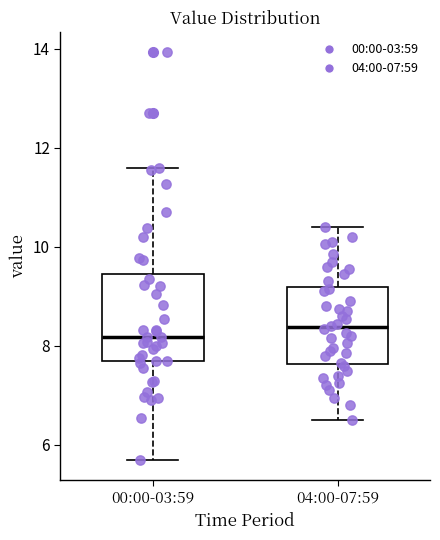

Comparing the boxes themselves (not the whiskers), which one is the tallest?

00:00-03:59